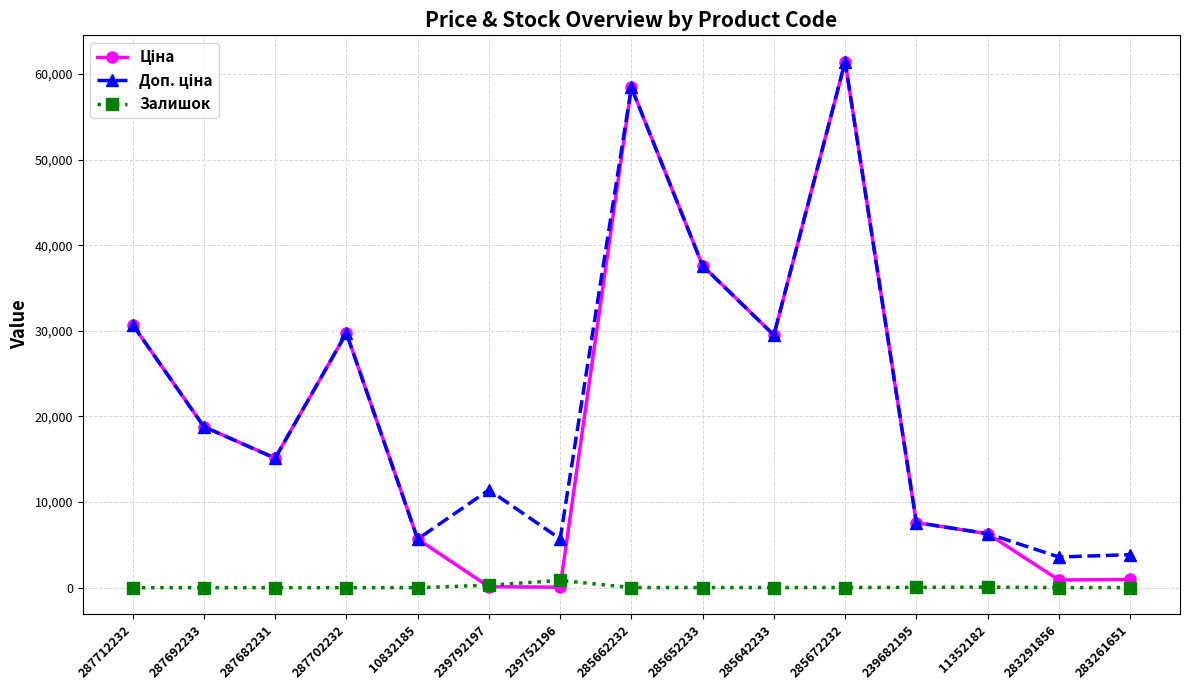

Which label corresponds to the largest value in the chart?

285672232